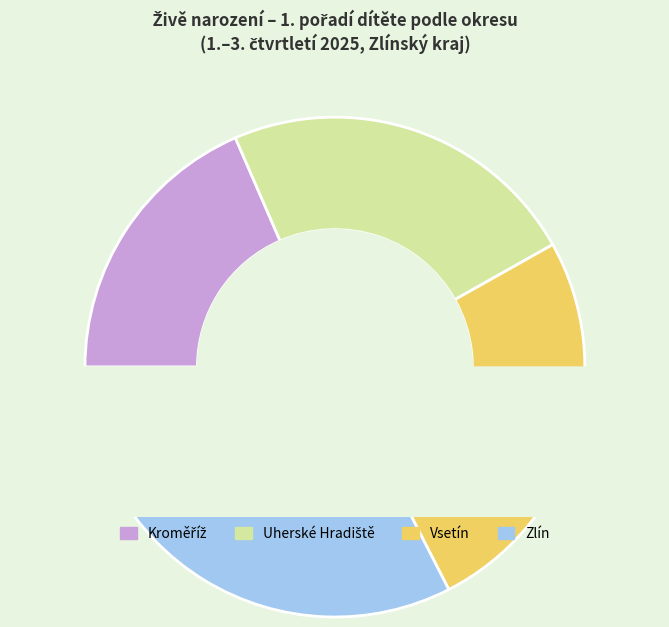

The Kroměříž slice represents 13% of the pie. True or false?

False